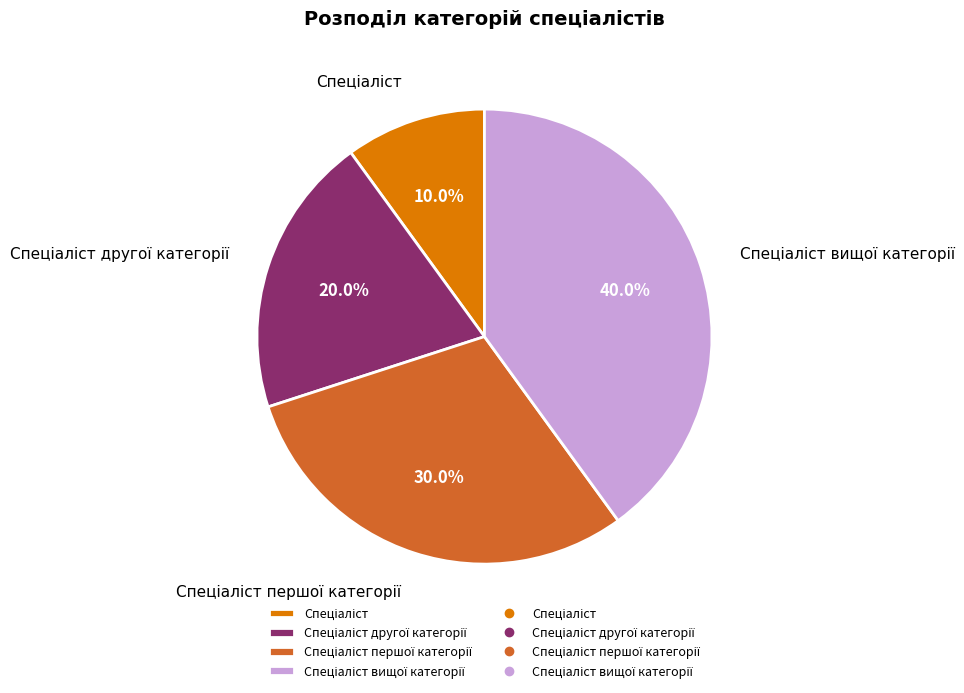

Does any single category account for the majority?

No